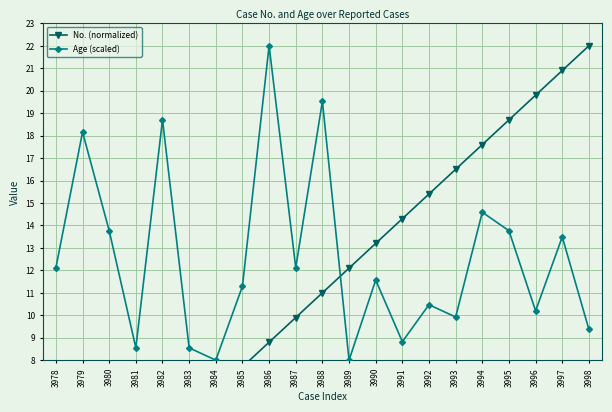

Where is the first local minimum for Age (scaled)?

3981